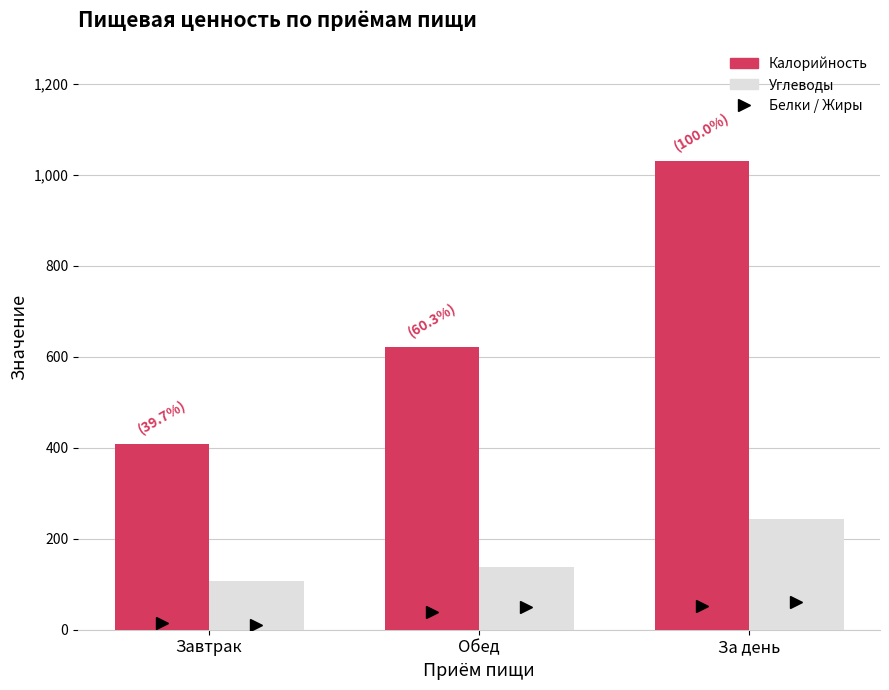

Count the Калорийность values in the range 409 to 1031.

3